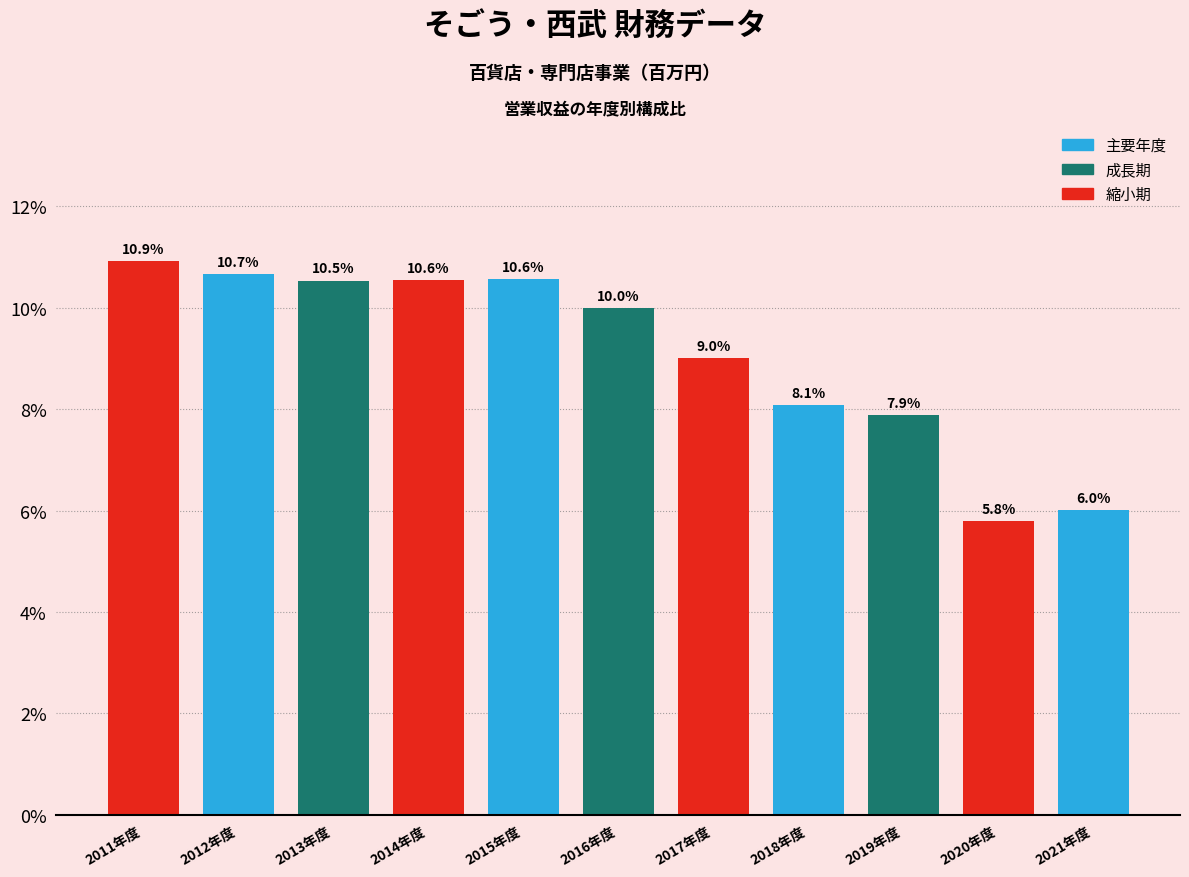

Reading left to right, extract all data points from this chart.

10.9	10.7	10.5	10.6	10.6	10.0	9.0	8.1	7.9	5.8	6.0